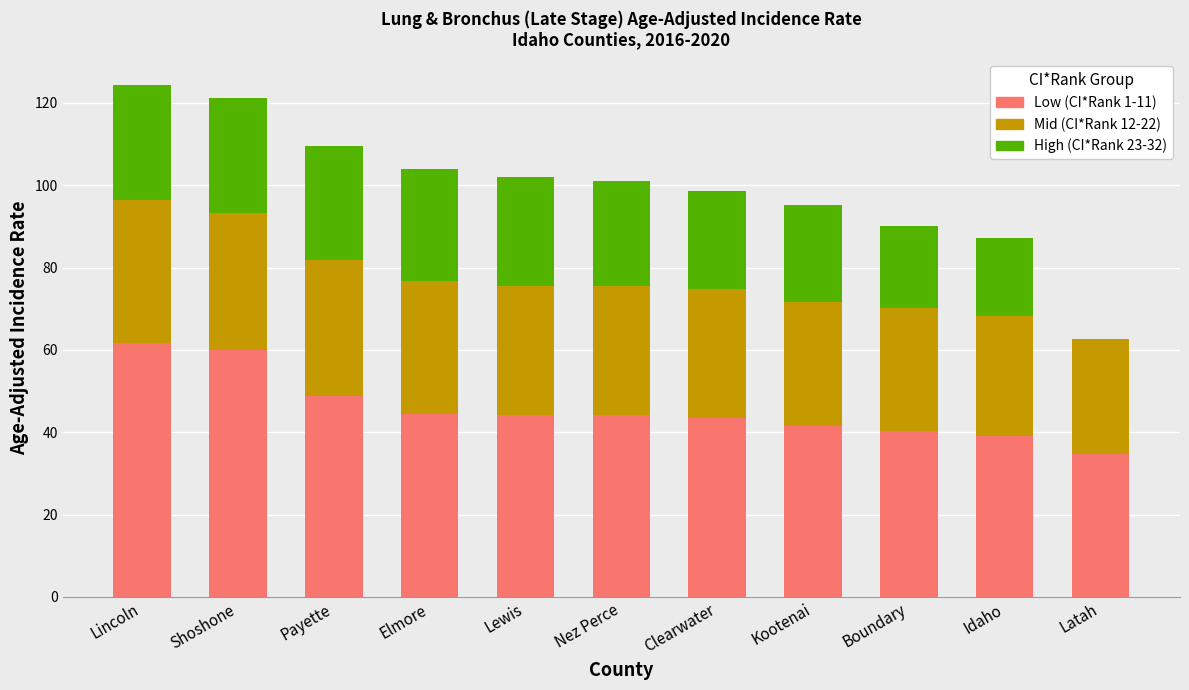

What is the total value across all series at Lincoln?

124.4